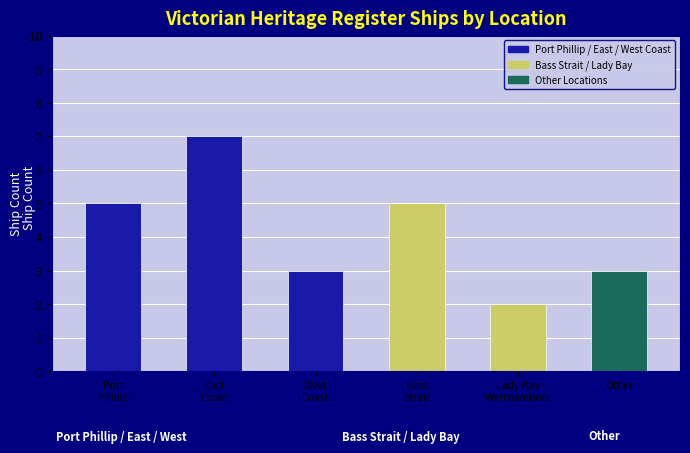

How many bars are there in total?

6